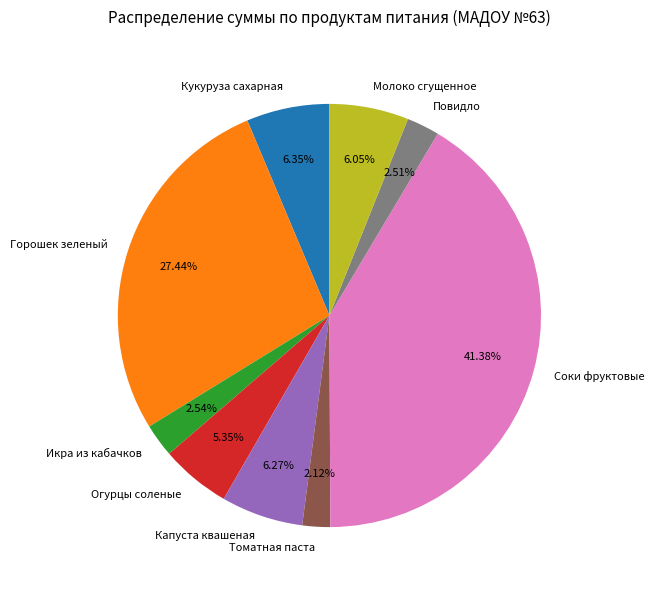

Between Горошек зеленый and Огурцы соленые, which is larger?

Горошек зеленый